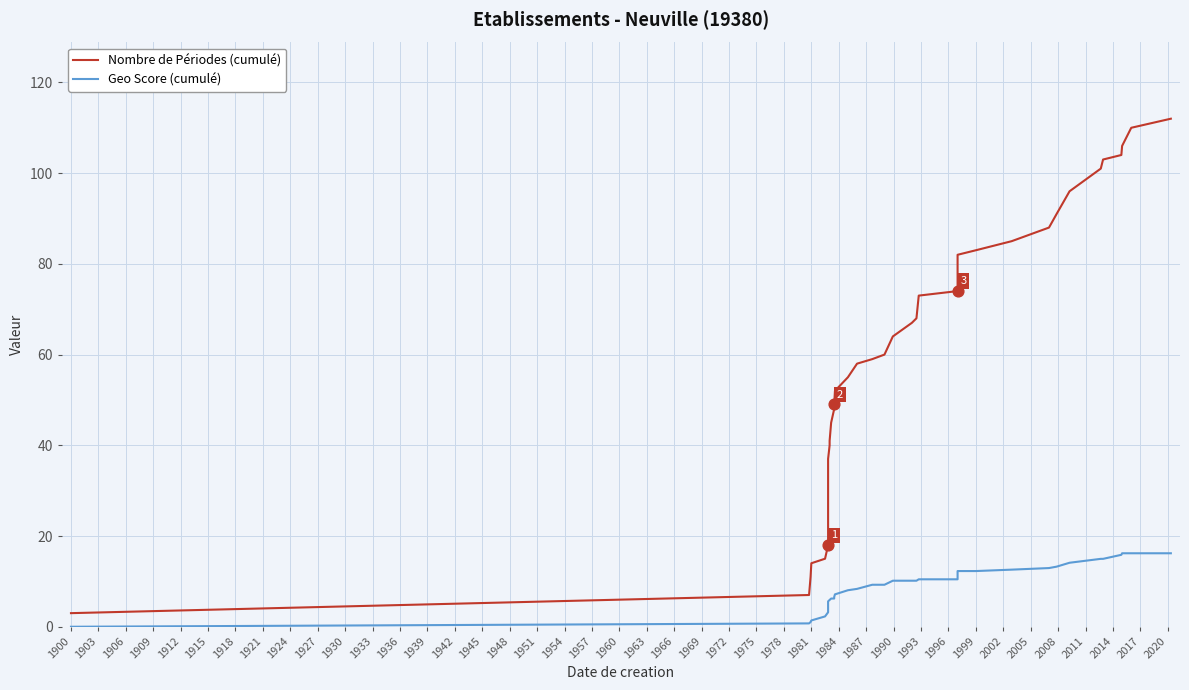

Which series contains the lowest Y value?

Geo Score (cumulé)